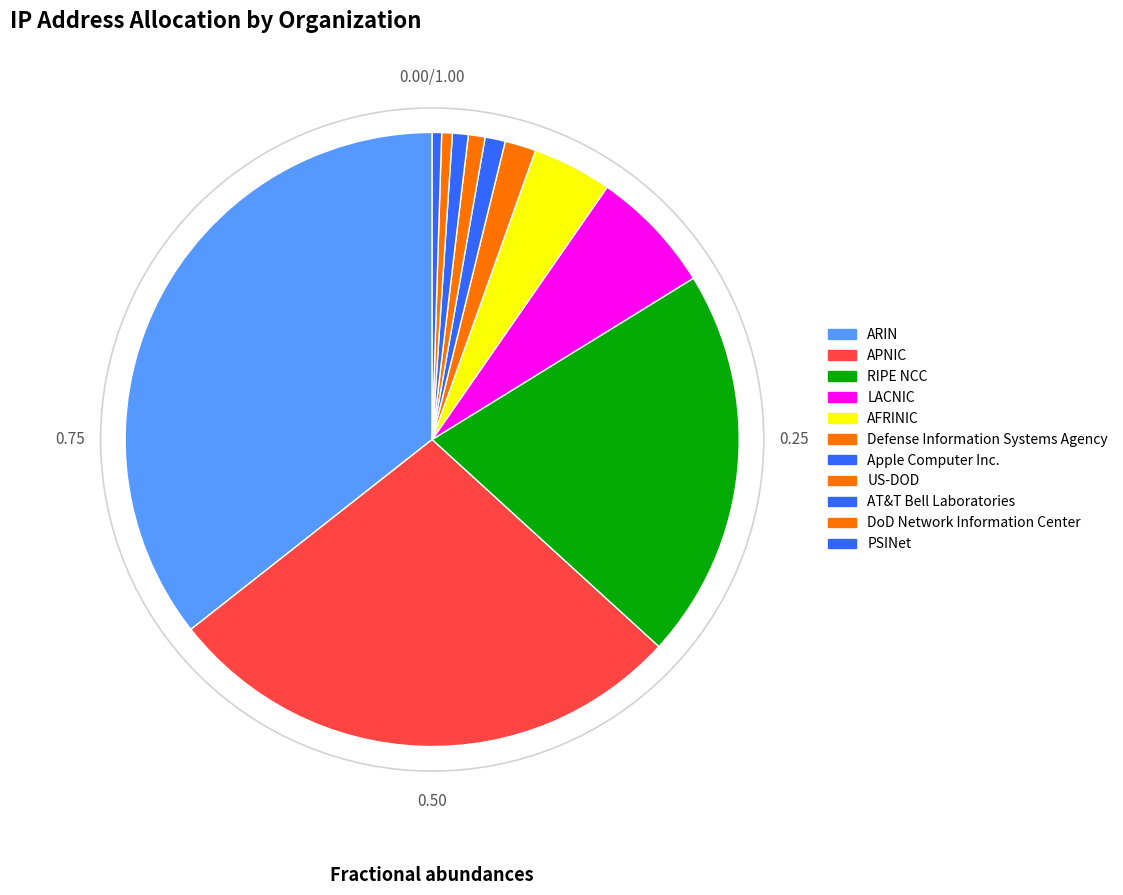

Is it true that Apple Computer Inc. is 1% of the pie?

True